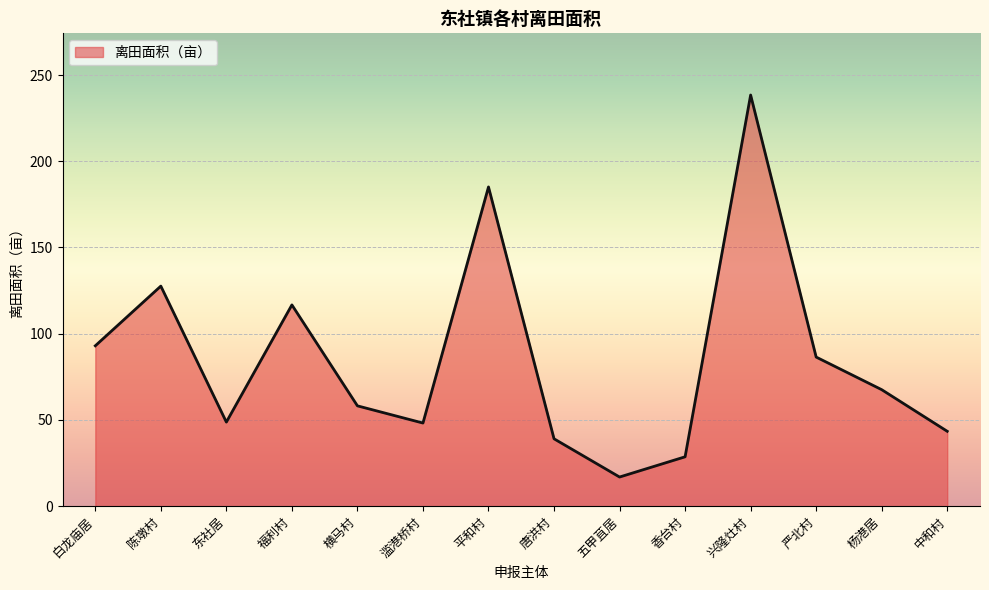

Count the number of data series in this chart.

1